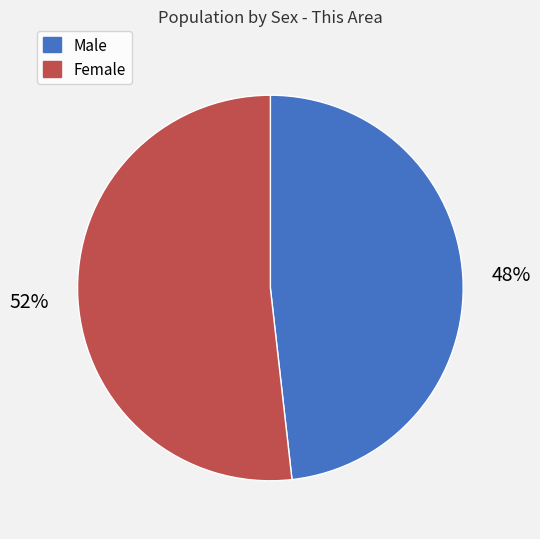

How many segments does this pie chart have?

2